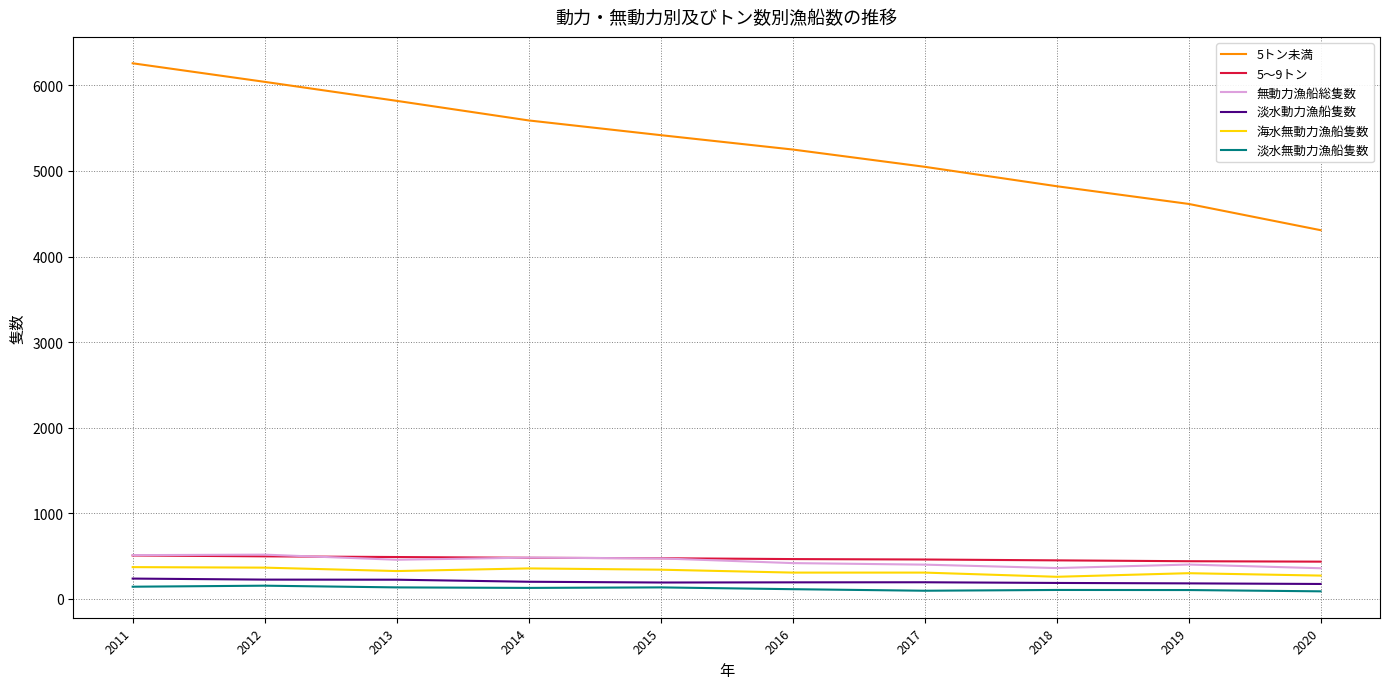

True or false: 淡水動力漁船隻数 and 淡水無動力漁船隻数 cross at least once.

False